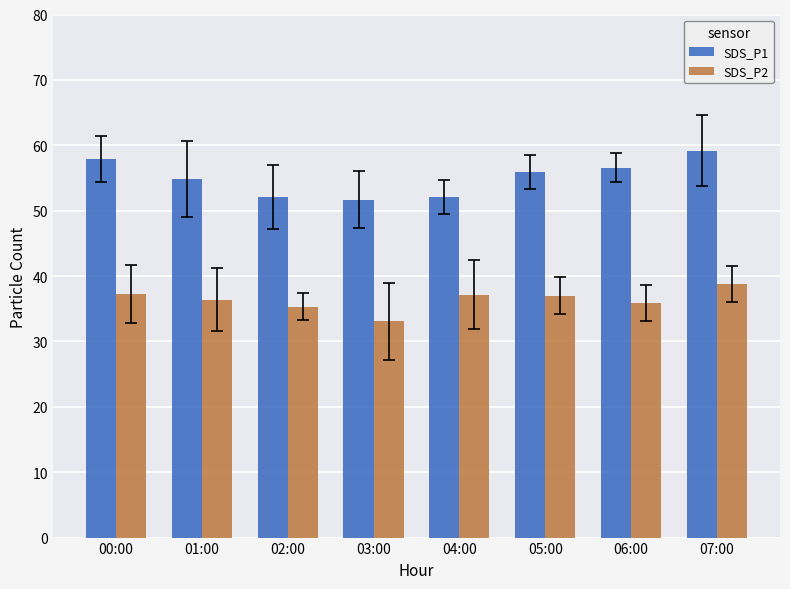

What is the highest value of the SDS_P1 series?

59.2